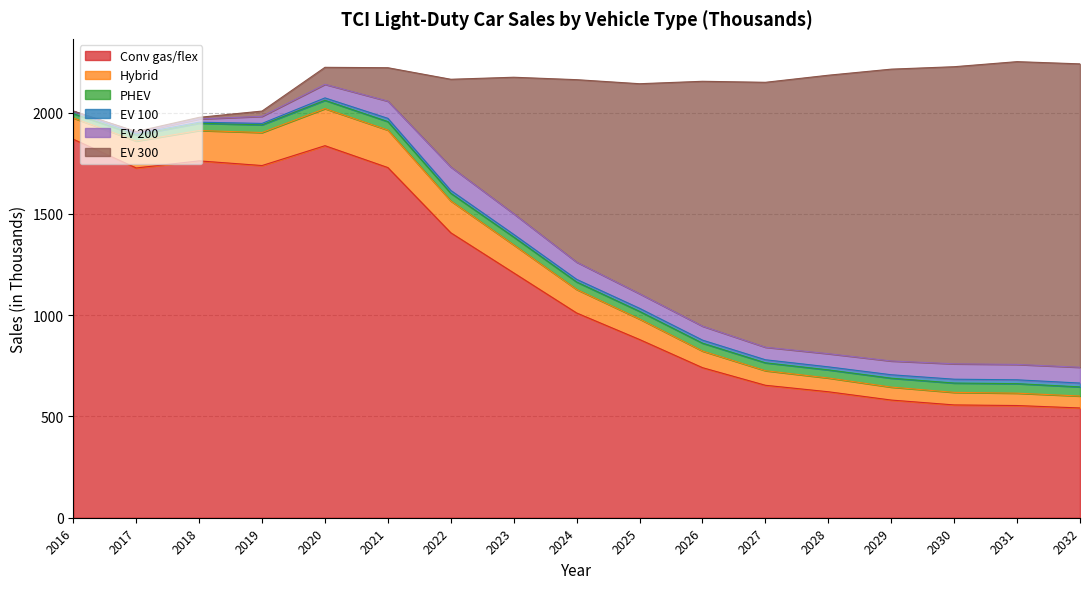

What is the value of the Conv gas/flex point at the 1st from the left?

1869